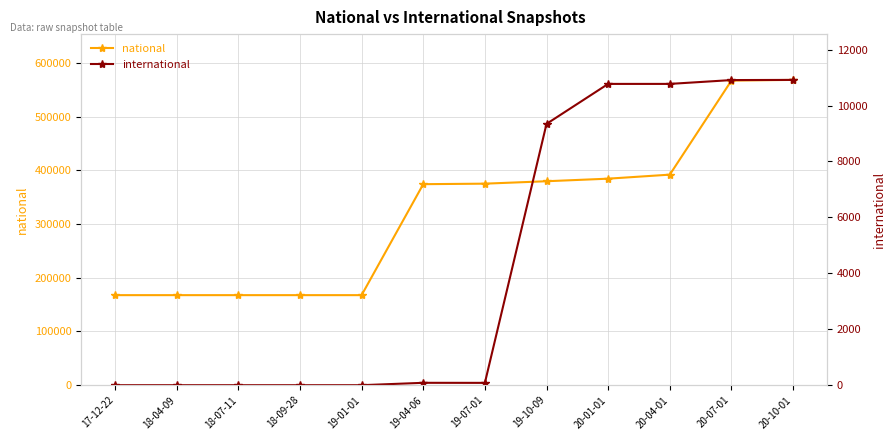

What value does the national series have at 20-01-01, to the nearest 10?

384340